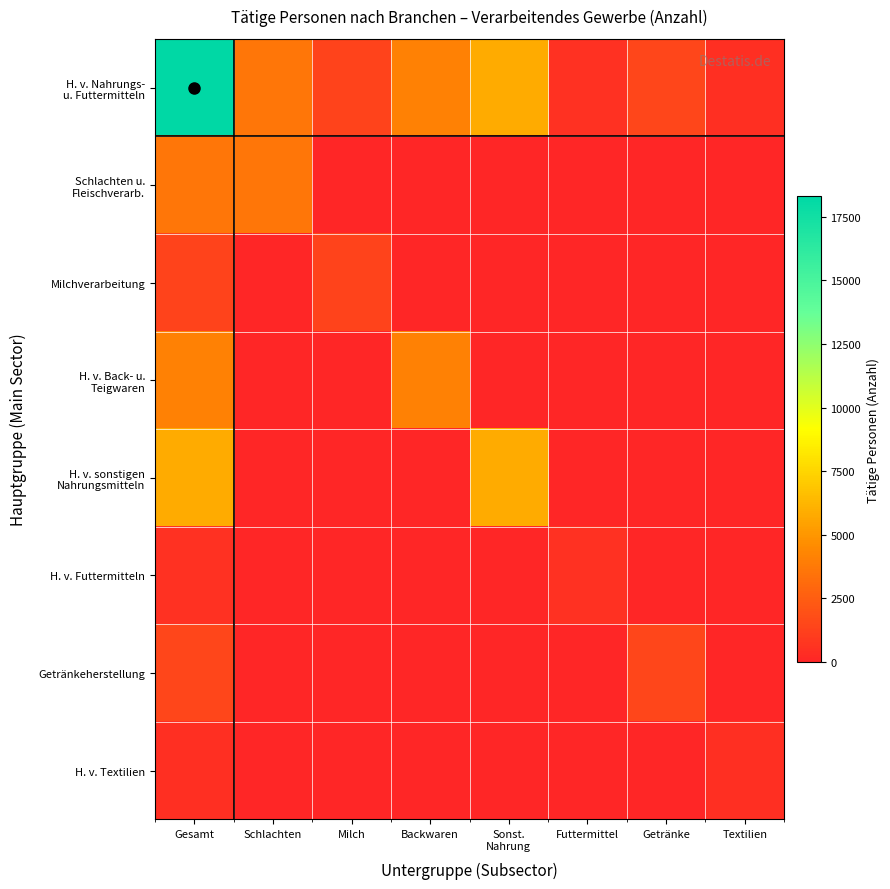

What is the spread (max minus min) of values at Schlachten?

3639